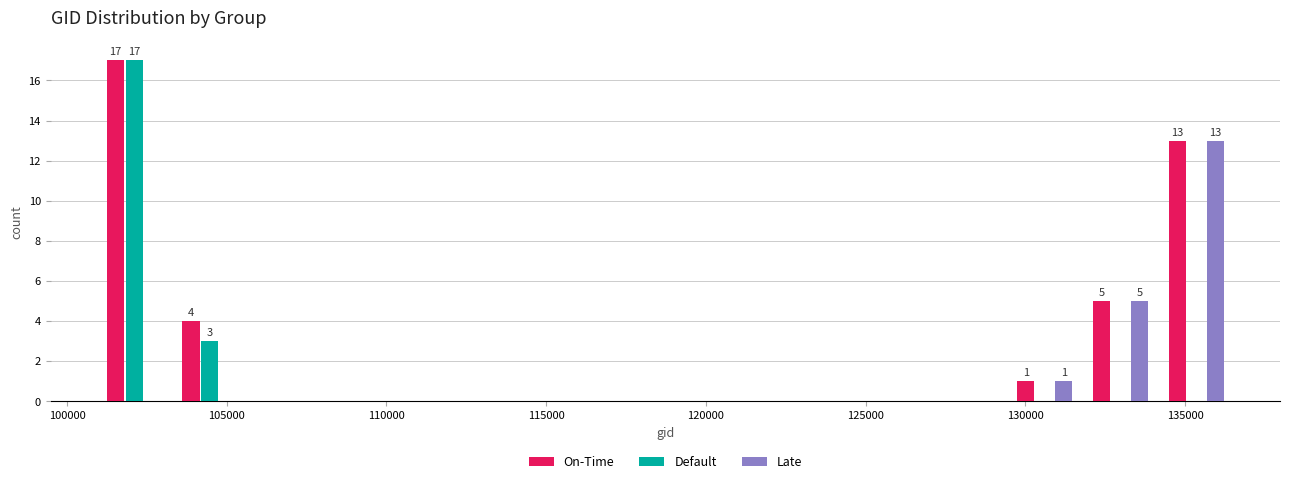

In the Default series, which range on the x-axis has the tallest bar?

101000 to 103500